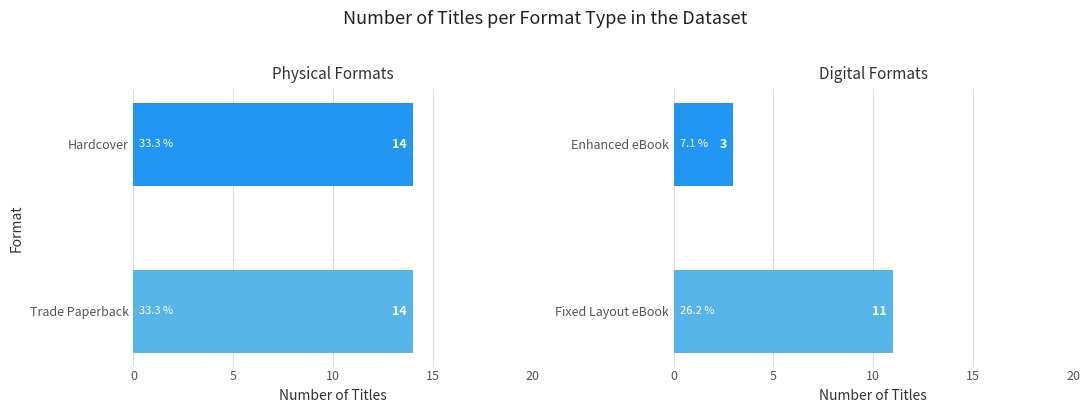

The value of Digital Formats at Enhanced eBook is 3.0. True or false?

True